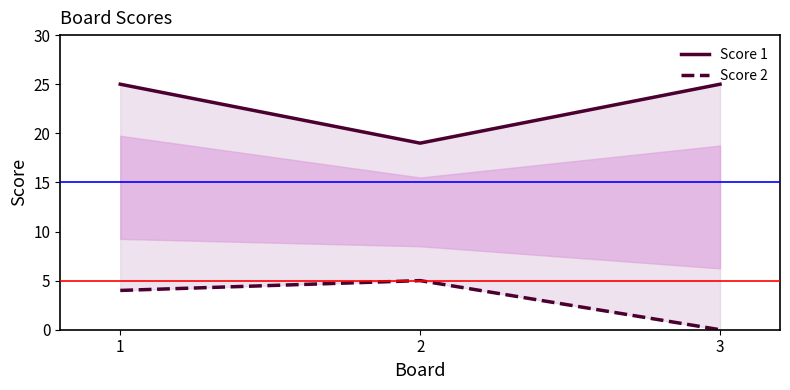

What is the highest value of the Score 1 series?

25